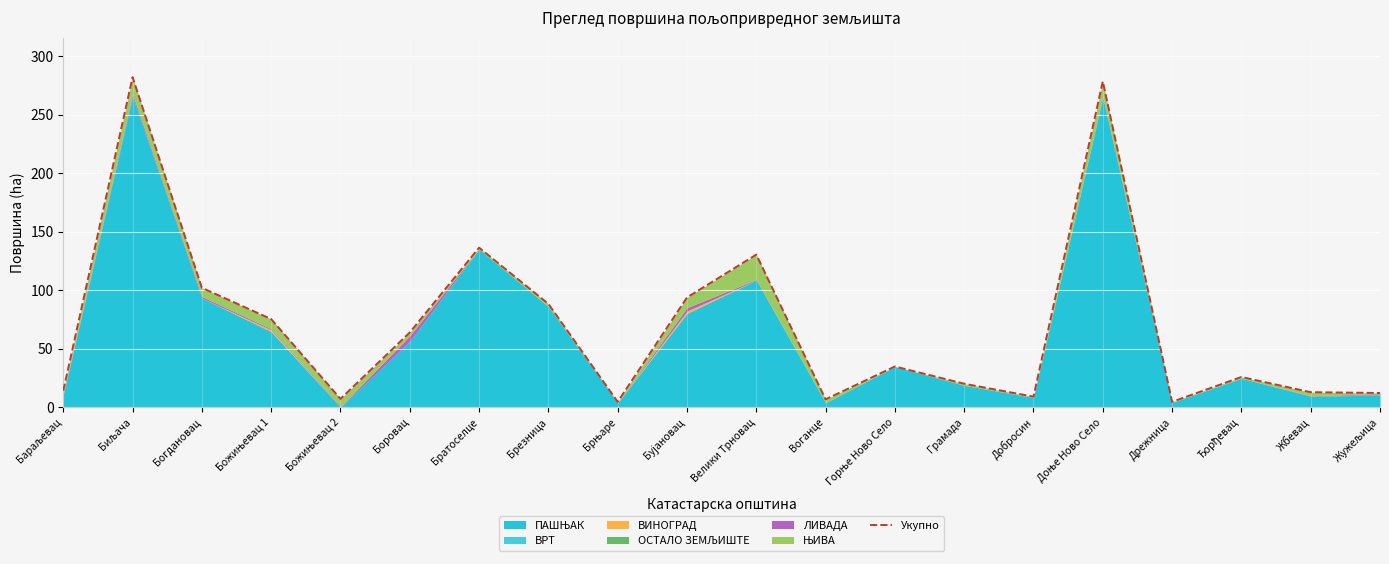

The value at Жбевац is 12.8. True or false?

True